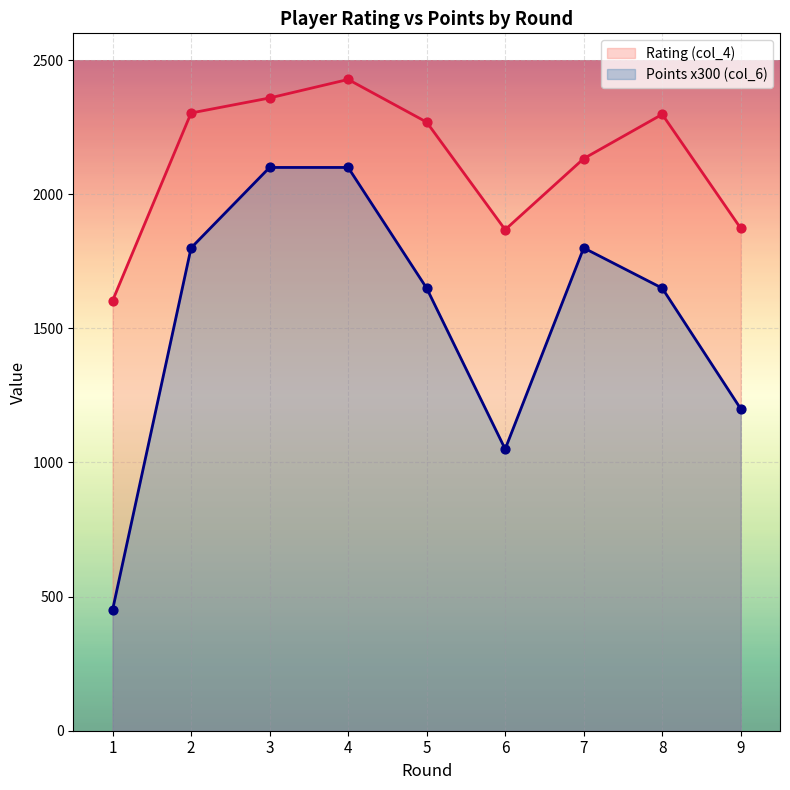

At how many categories does at least one series exceed 879?

9